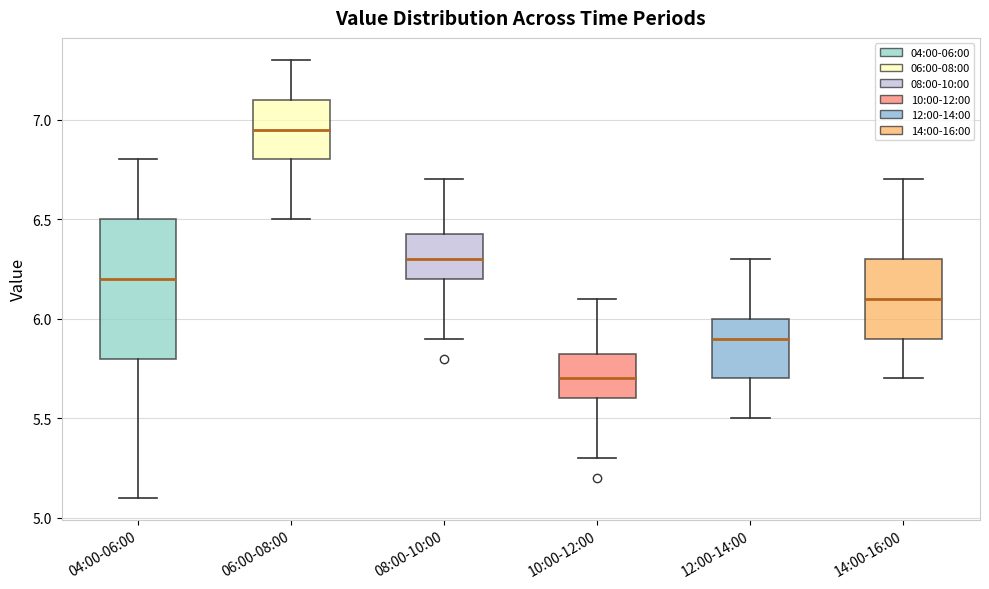

Reading left to right, transcribe this box plot: for each box, give where its median line is, the range the box spans, and where its two whiskers end, as read against the y-axis. The values are not printed on the chart, so give them approximately, as read against the axis.

04:00-06:00: median 6.20, box 5.80 to 6.50, whiskers 5.10 to 6.80
06:00-08:00: median 6.95, box 6.80 to 7.10, whiskers 6.50 to 7.30
08:00-10:00: median 6.30, box 6.20 to 6.45, whiskers 5.90 to 6.70
10:00-12:00: median 5.70, box 5.60 to 5.85, whiskers 5.30 to 6.10
12:00-14:00: median 5.90, box 5.70 to 6.00, whiskers 5.50 to 6.30
14:00-16:00: median 6.10, box 5.90 to 6.30, whiskers 5.70 to 6.70